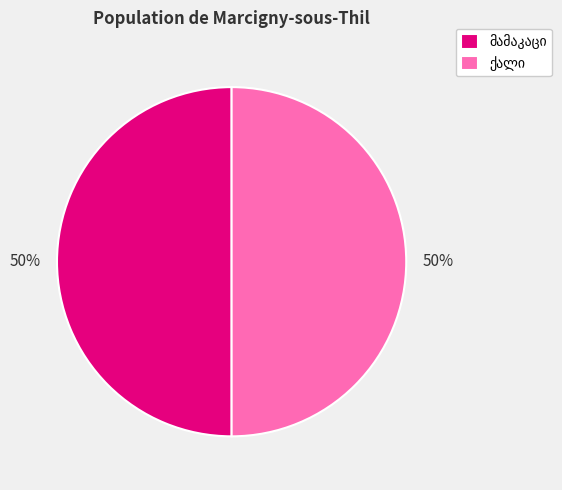

To the nearest percent, what is the average slice percentage?

50%